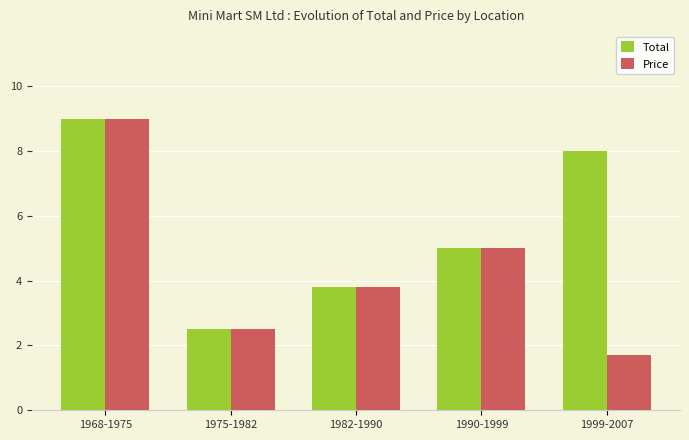

At which category does the chart reach its peak across all series?

1968-1975